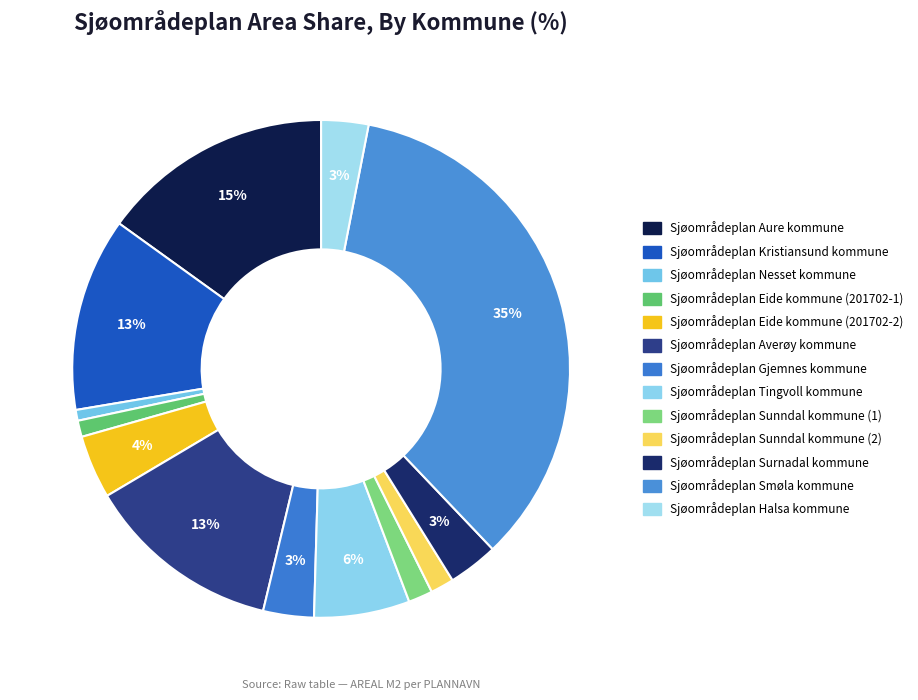

To the nearest percent, what portion does Sjøområdeplan Sunndal kommune (2) represent?

2%